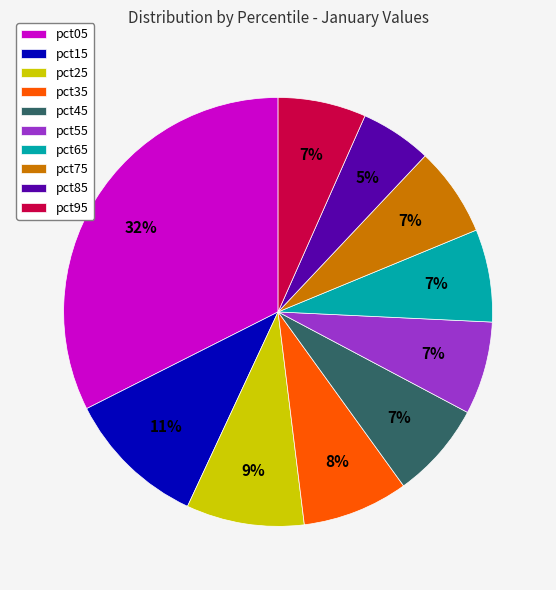

To the nearest percent, what percentage of the pie is pct15?

11%